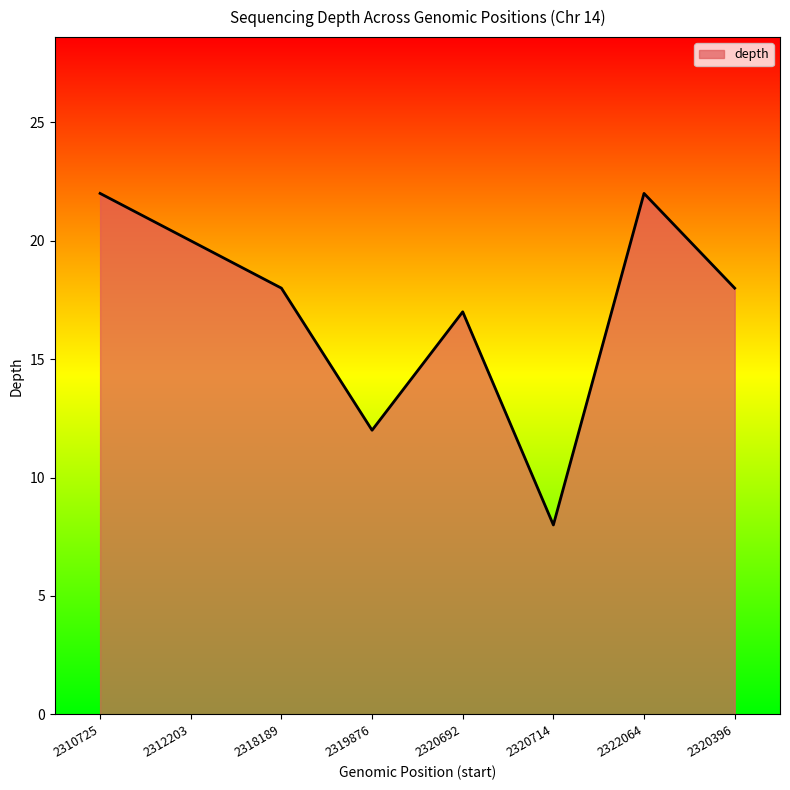

True or false: the data shows 17 at 2320692.

True